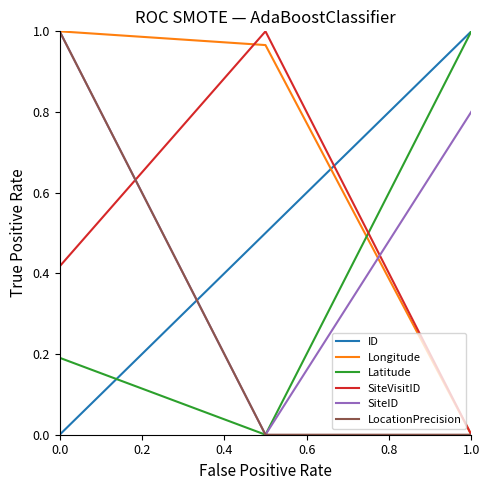

Which series has the largest total across all categories?

Longitude